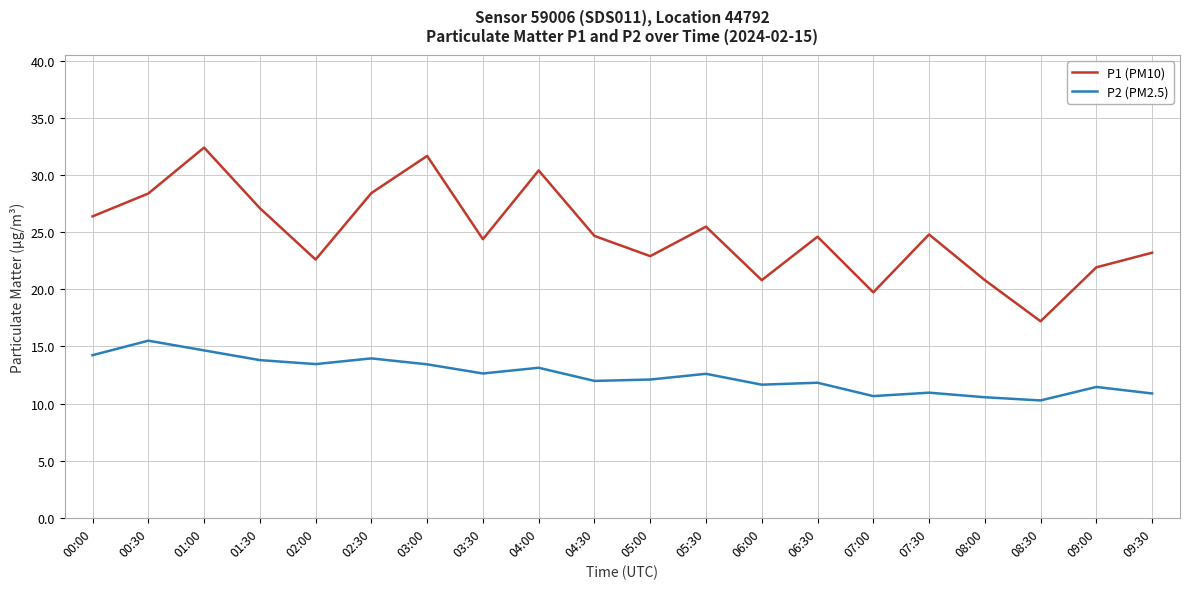

Which series has the largest total across all categories?

P1 (PM10)